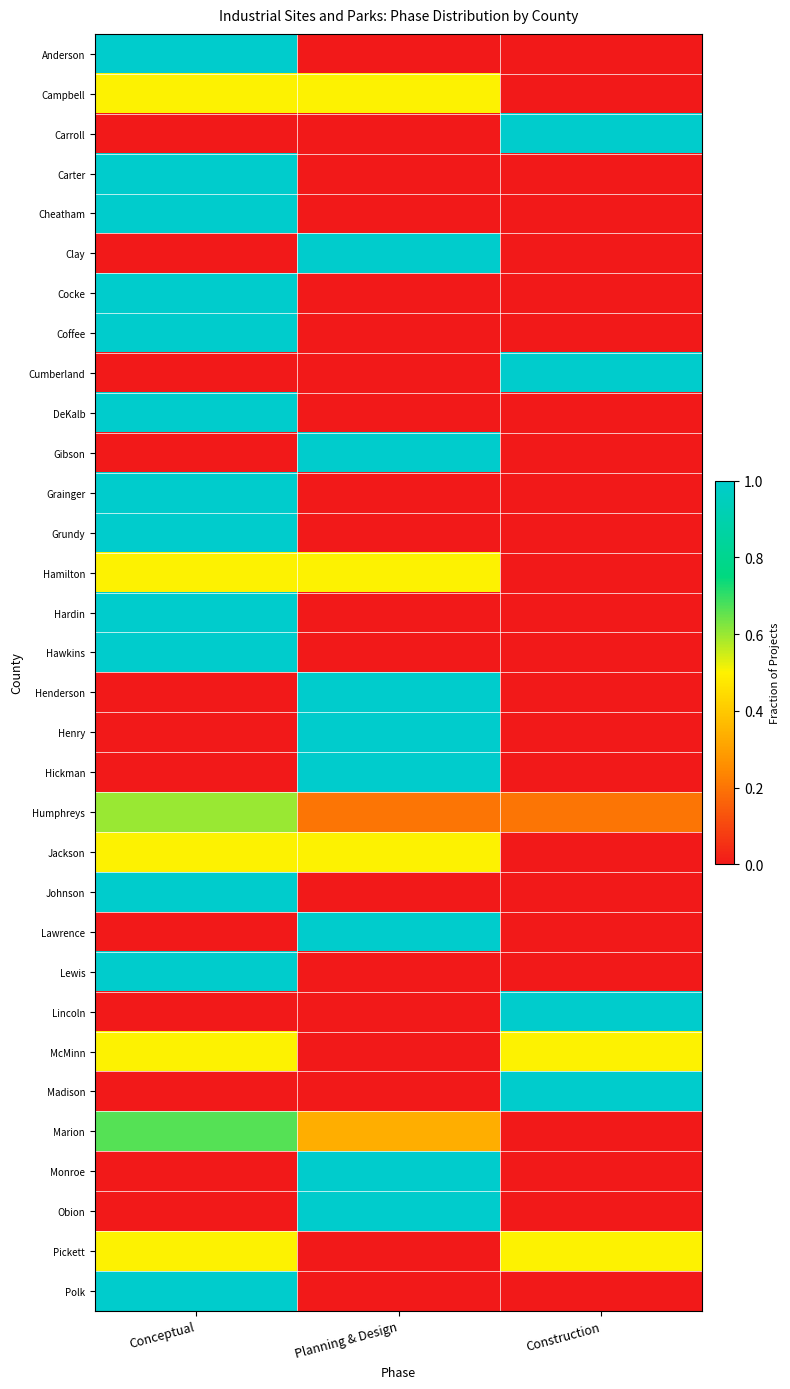

List the series in order of their peak value, lowest first.

Campbell, Hamilton, Jackson, McMinn, Pickett, Humphreys, Marion, Anderson, Carroll, Carter, Cheatham, Clay, Cocke, Coffee, Cumberland, DeKalb, Gibson, Grainger, Grundy, Hardin, Hawkins, Henderson, Henry, Hickman, Johnson, Lawrence, Lewis, Lincoln, Madison, Monroe, Obion, Polk